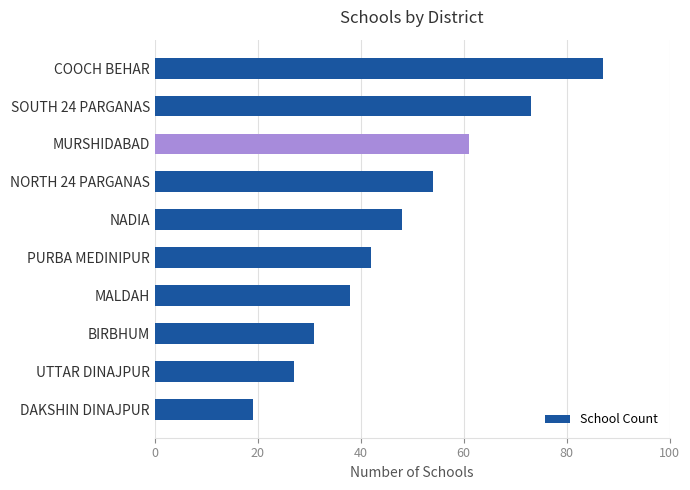

True or false: the data shows 31 at BIRBHUM.

True